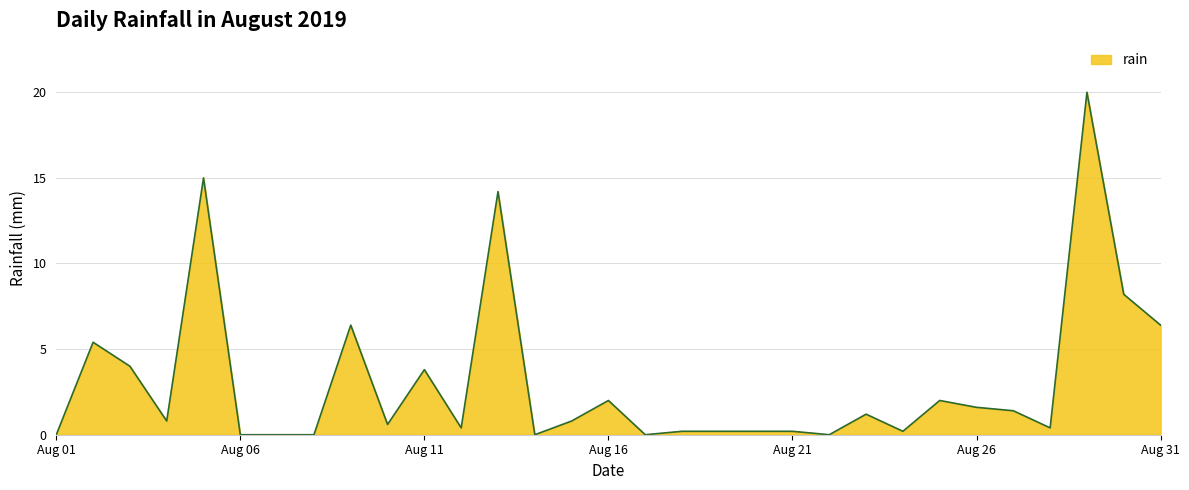

Count the number of categories in the chart.

31